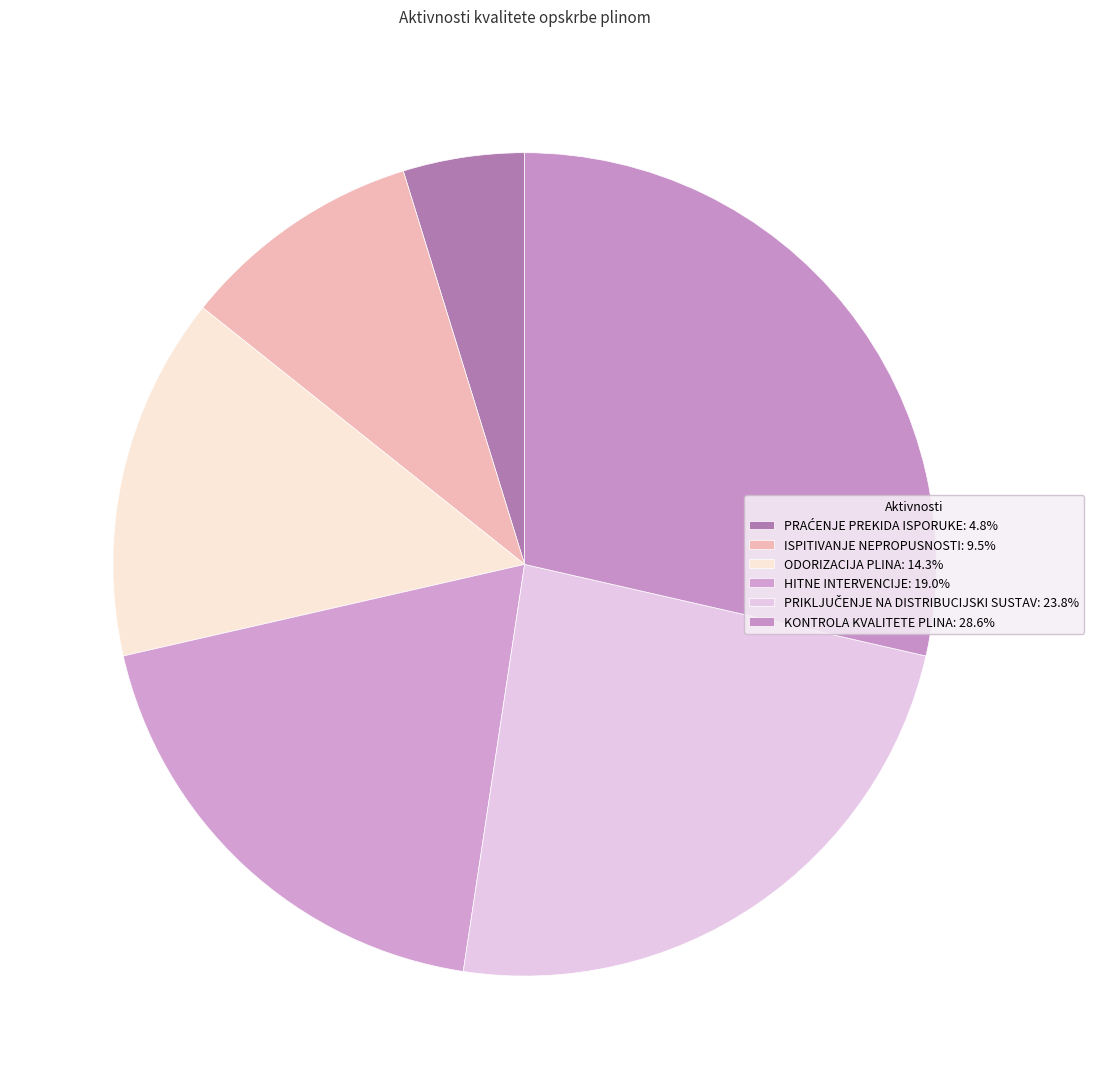

How many segments does this pie chart have?

6